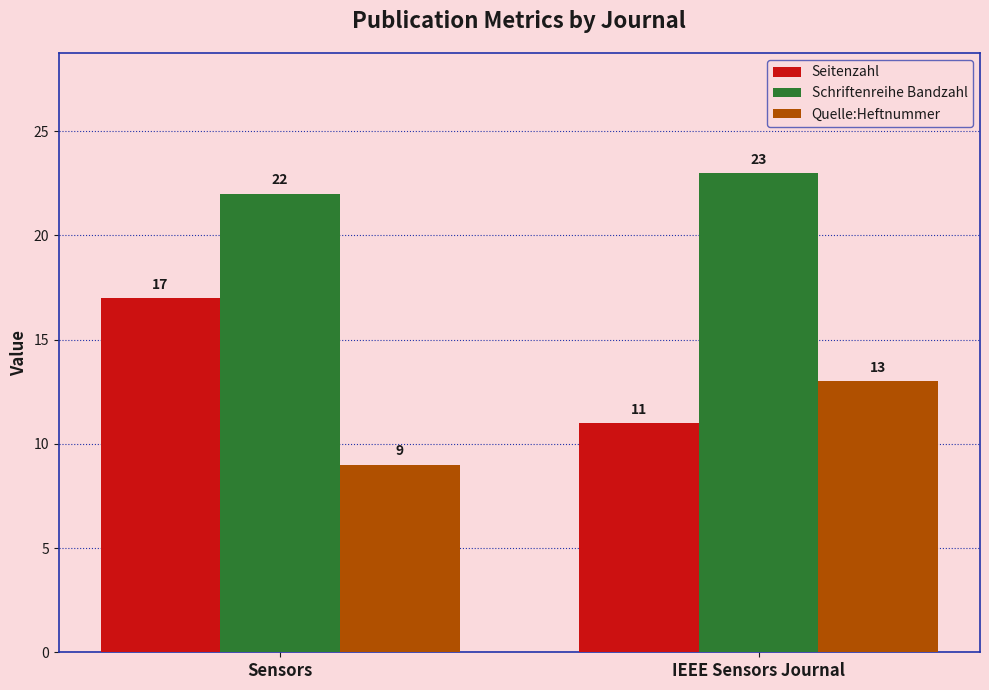

What is the spread (max minus min) of values at IEEE Sensors Journal?

12